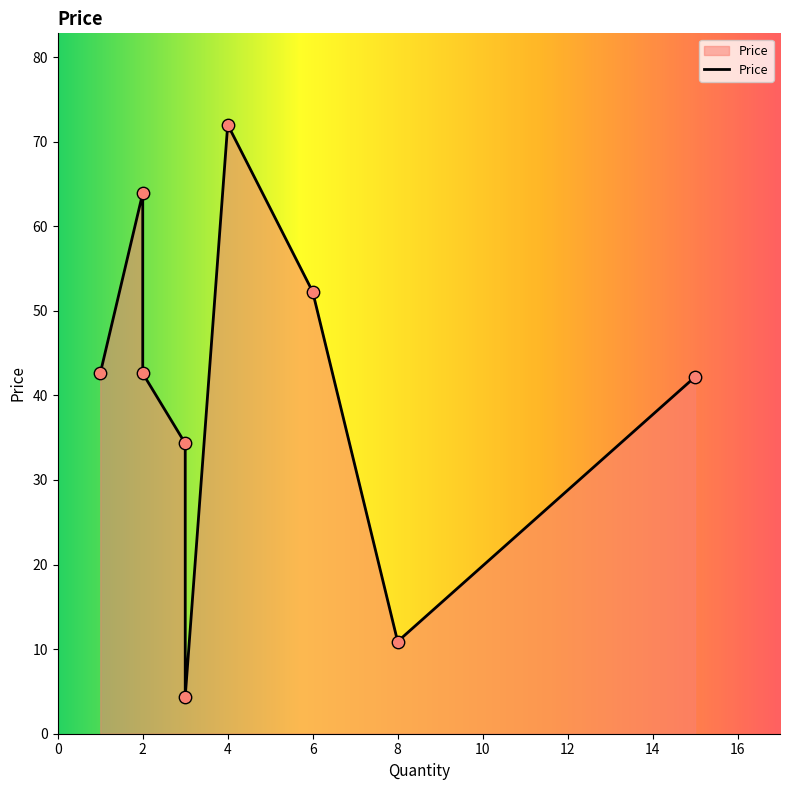

What is the change in value from 15 to 8?

-31.3